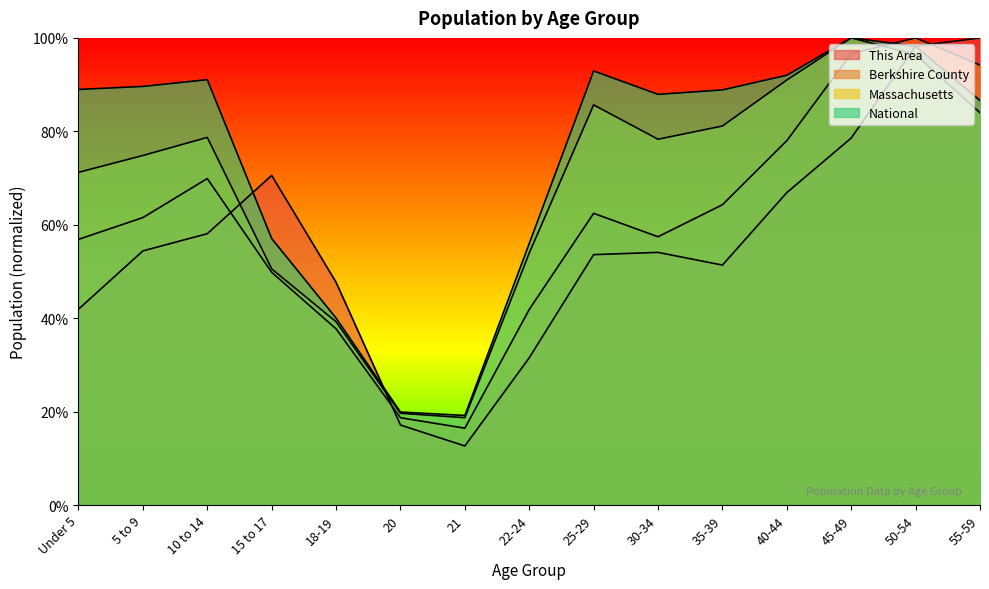

Which category has the lowest value in the This Area series?

21